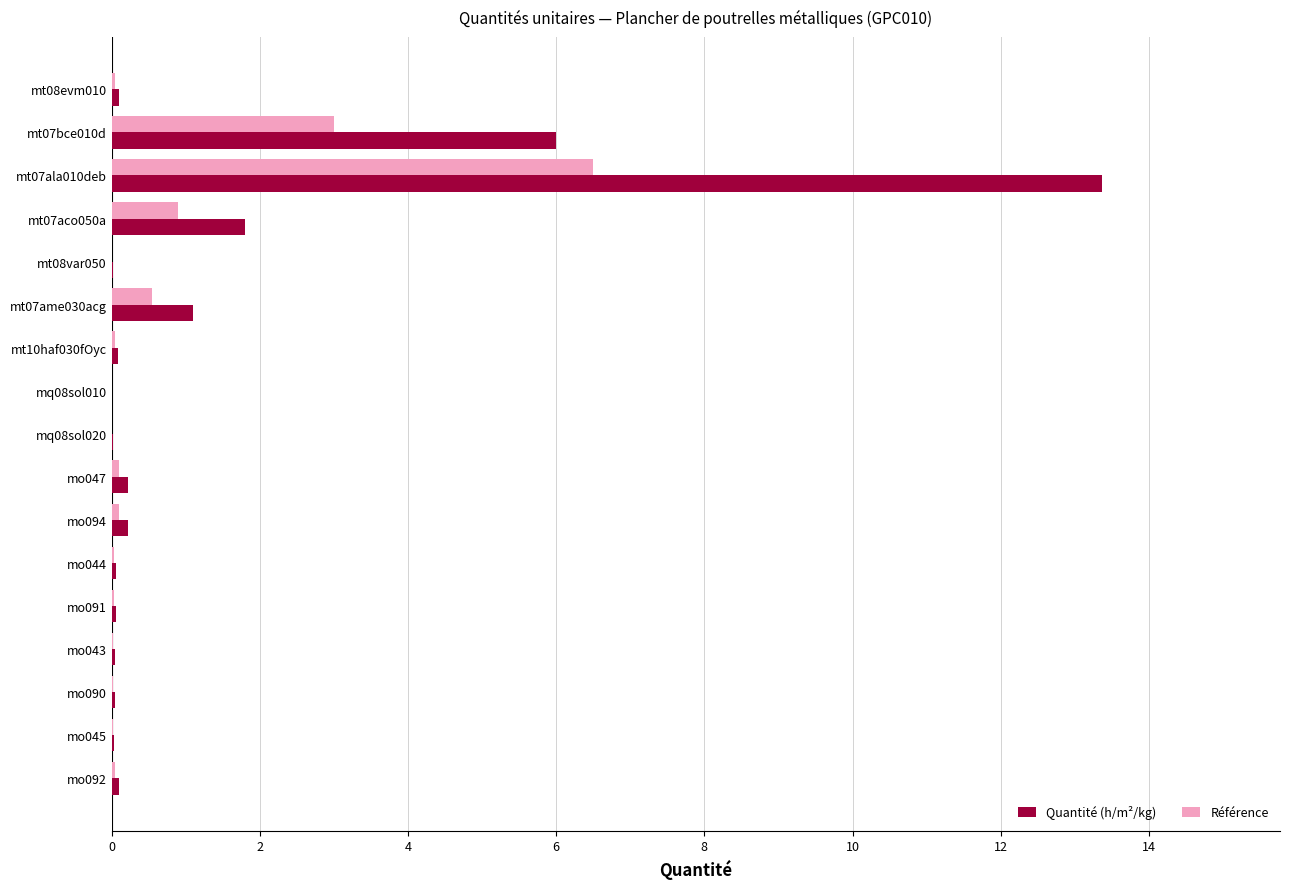

The Référence series shows 0.0 at mt08var050. True or false?

True